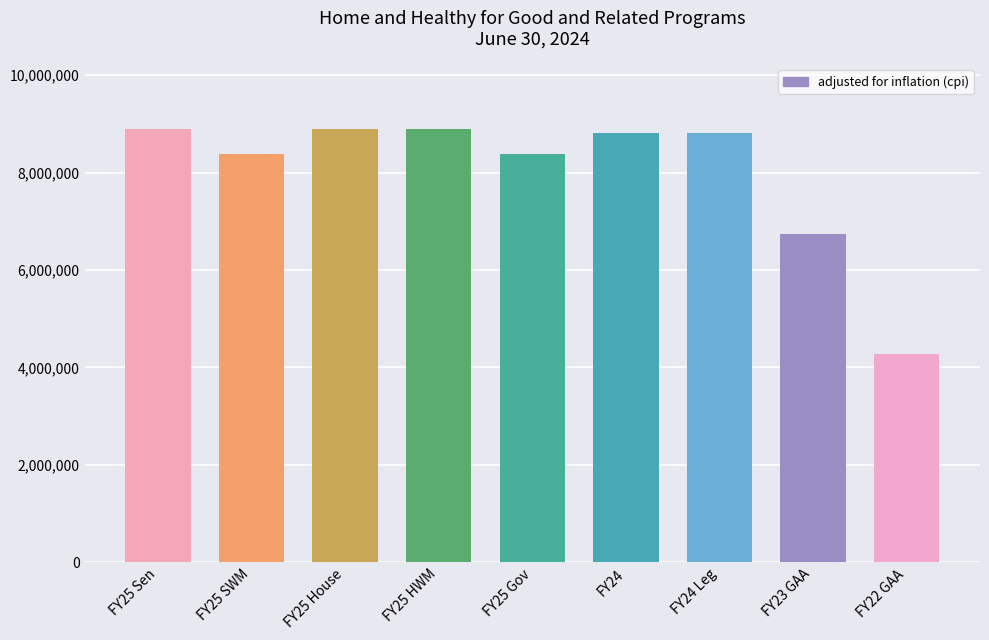

At which label does the data first exceed 8812098?

FY25 Sen